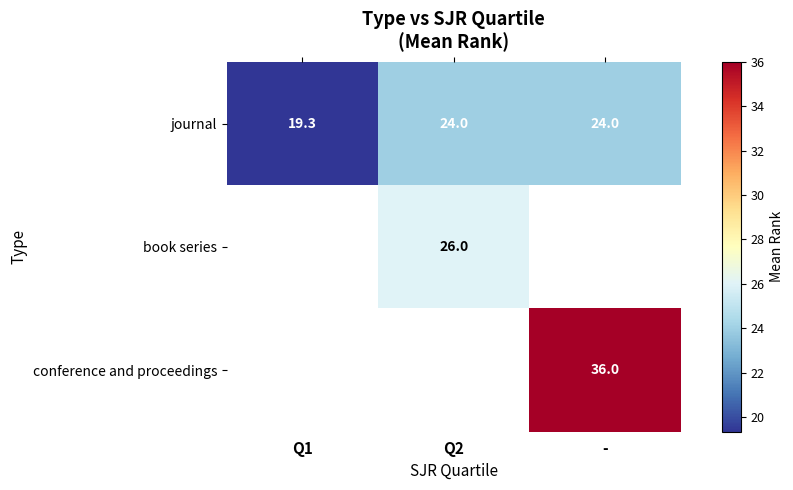

Which has a higher value, Q2 or -?

Q2